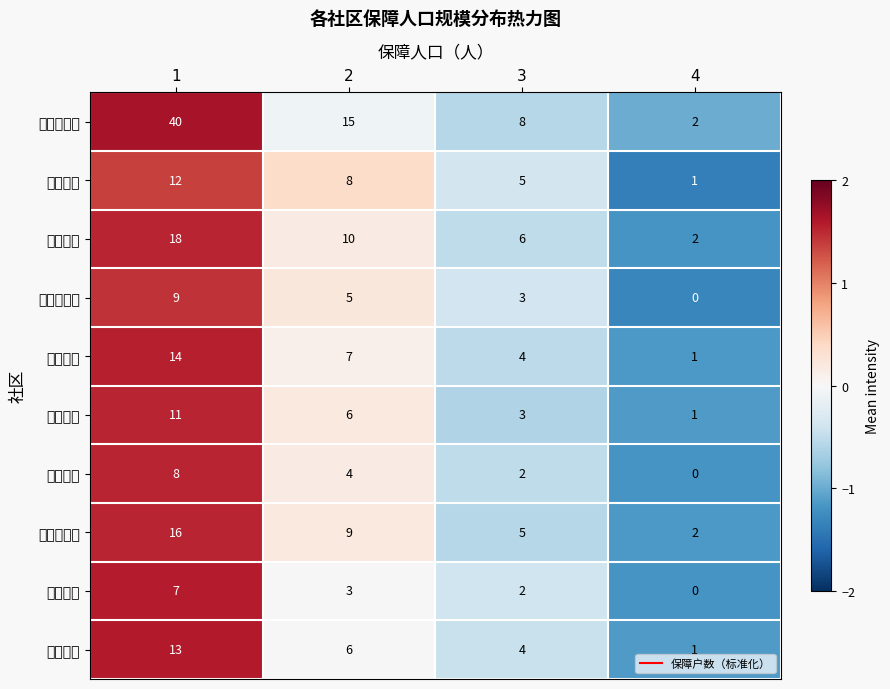

Count the number of categories in the chart.

4